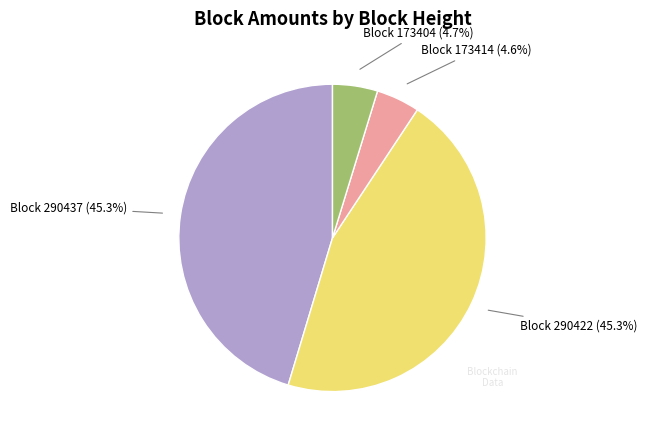

Approximately how many times larger is the value at Block 290422 (45.3%) compared to Block 173404 (4.7%)?

9.6